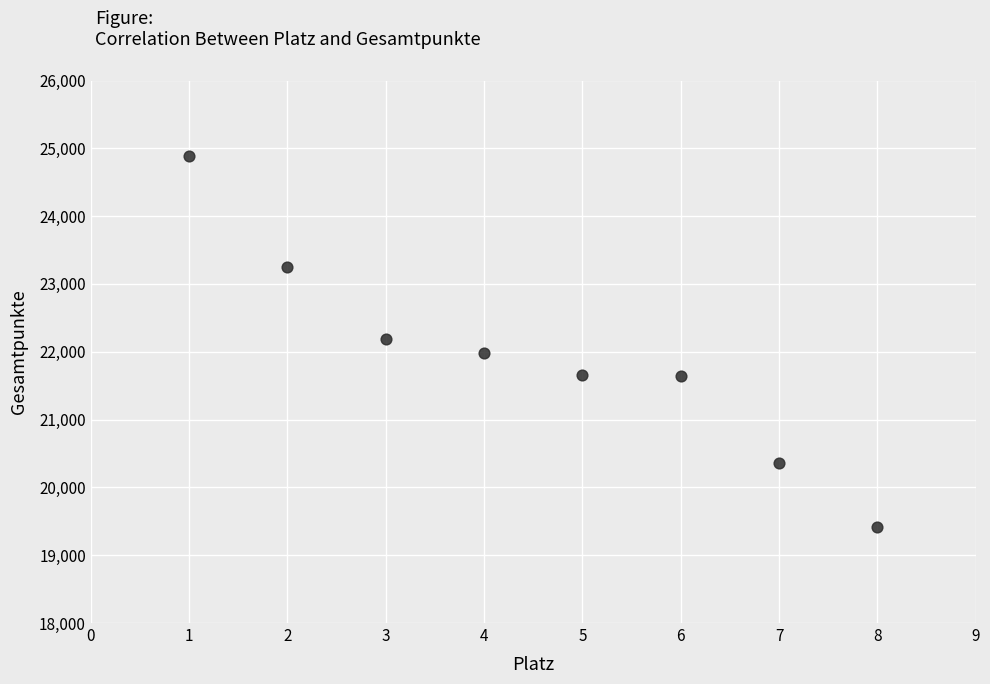

What is the average Y value?

21921